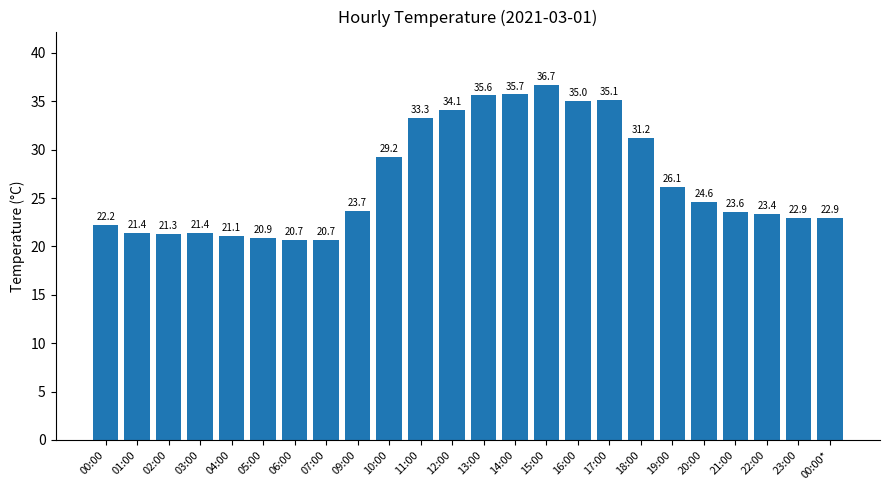

Which label corresponds to the largest value in the chart?

15:00